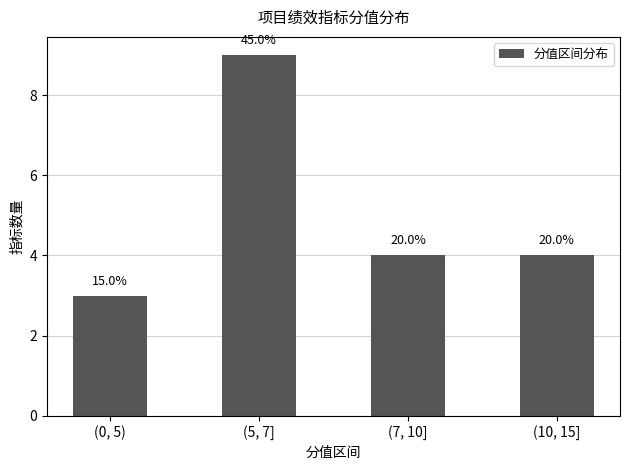

Between (7, 10] and (5, 7], which is larger?

(5, 7]